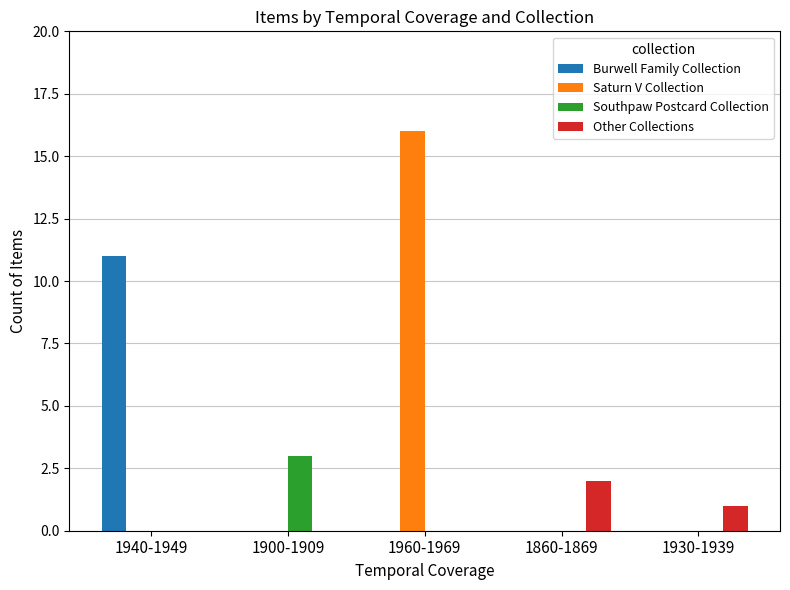

True or false: Saturn V Collection has a value of 6 at 1930-1939.

False